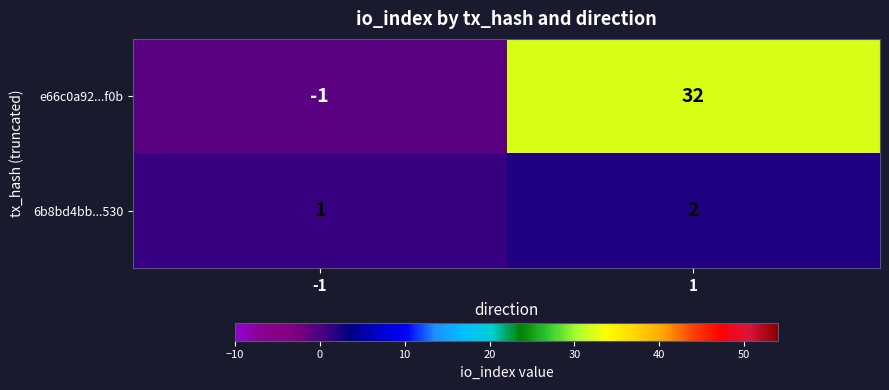

How many categories are shown in the chart?

2